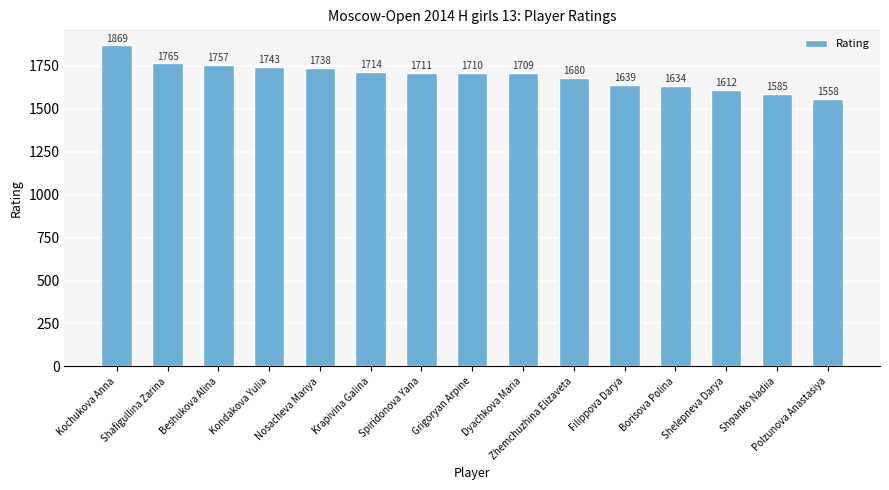

What is the ratio of the value at Filippova Darya to the value at Spiridonova Yana?

1.0